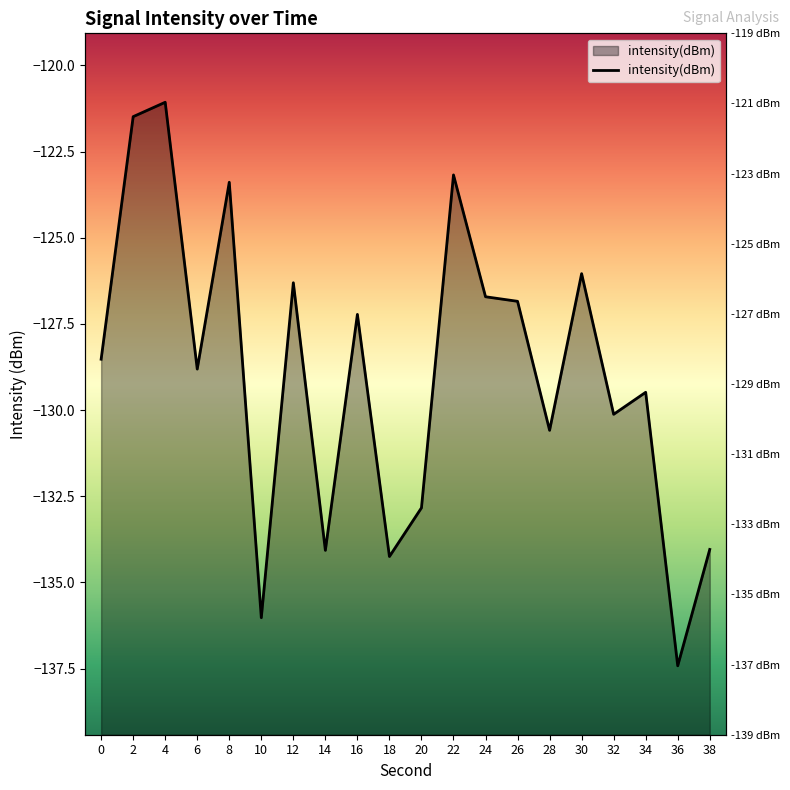

What is the difference between the second highest and second lowest values?

14.5